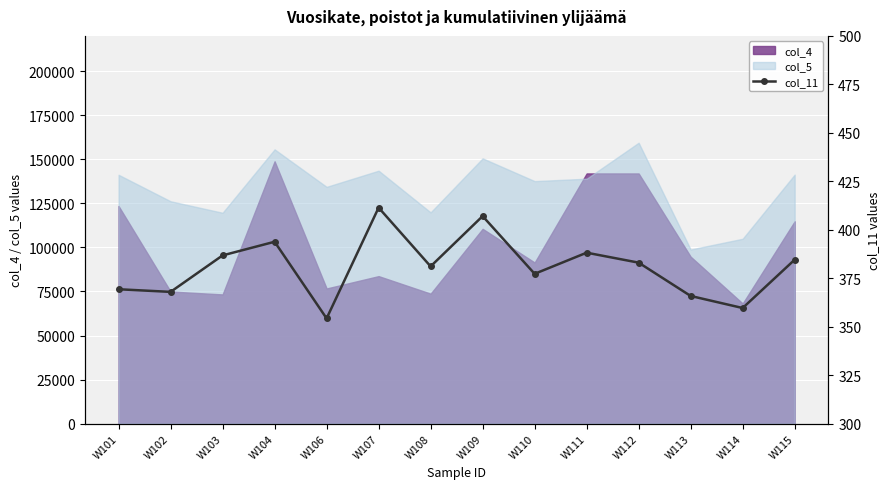

Where do col_5 and col_4 first cross each other?

W110 and W111